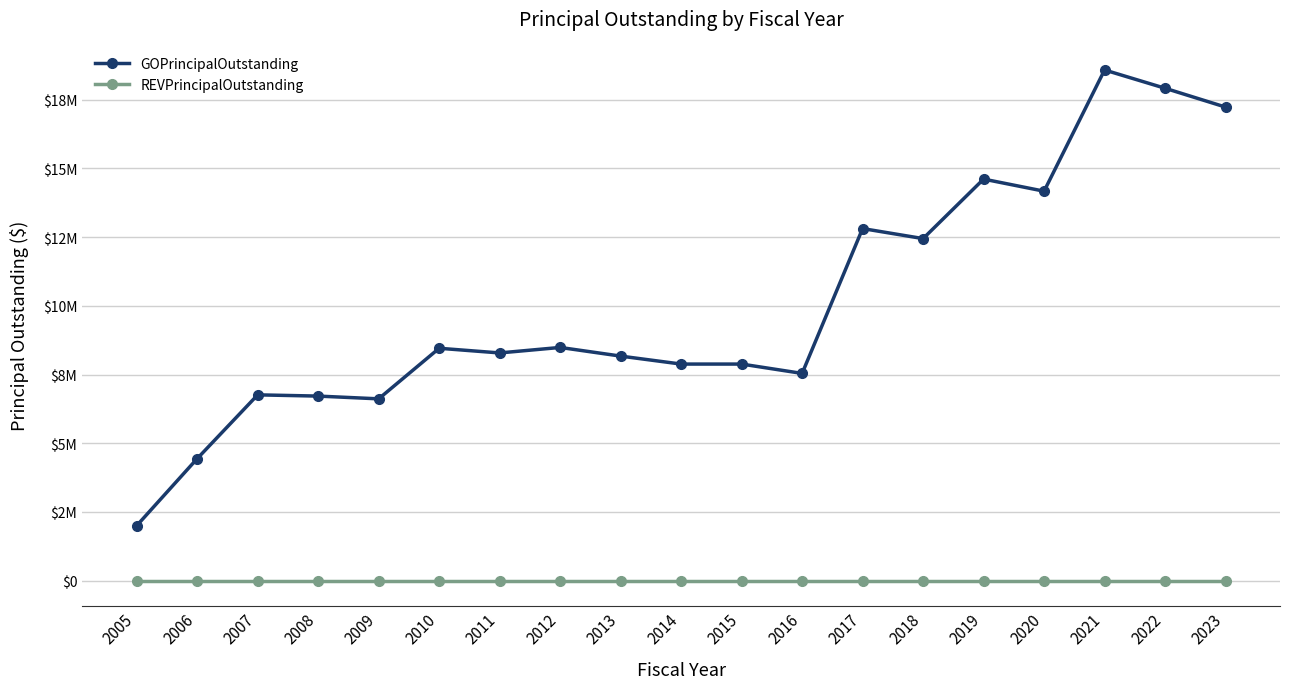

Does the chart have visible grid lines?

Yes